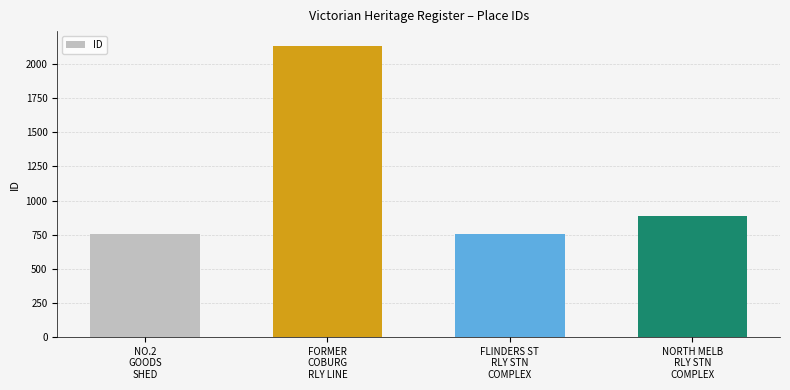

What is the sum of all values?

4530